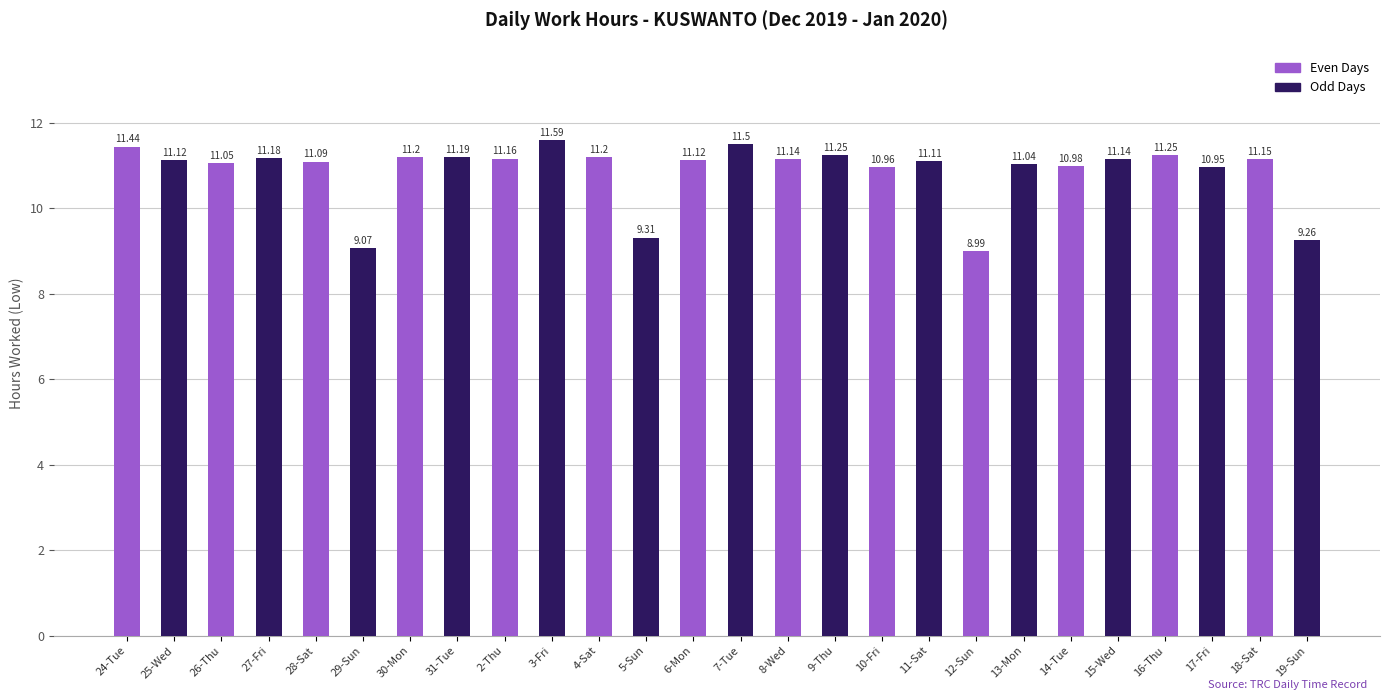

Count the number of values greater than 11.

19